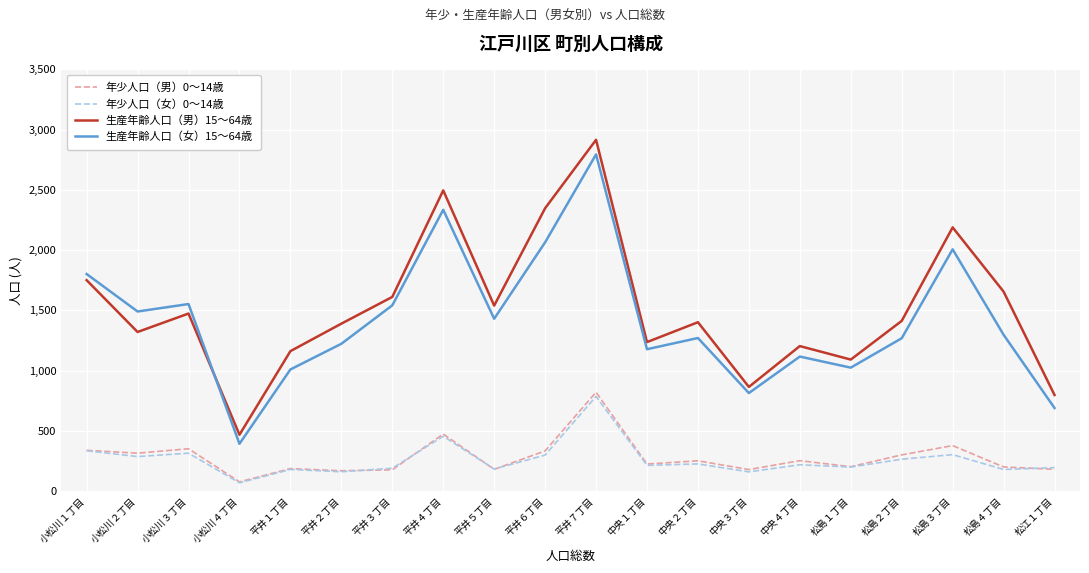

What is the difference between the highest and lowest values at 平井４丁目?

2040